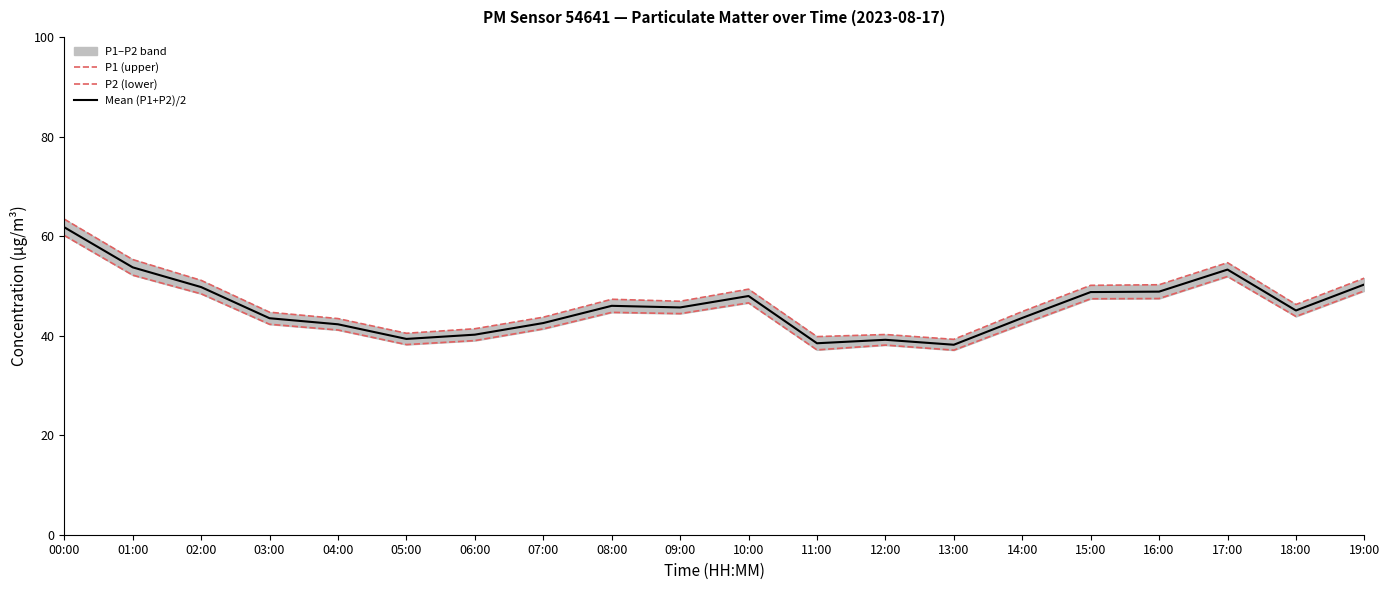

Reading left to right, transcribe all the data shown in this chart.

P1 (upper): 00:00=63.4	01:00=55.3	02:00=51.1	03:00=44.7	04:00=43.4	05:00=40.5	06:00=41.4	07:00=43.7	08:00=47.3	09:00=46.9	10:00=49.3	11:00=39.8	12:00=40.2	13:00=39.2	14:00=44.8	15:00=50.1	16:00=50.2	17:00=54.6	18:00=46.2	19:00=51.5
P2 (lower): 00:00=60.1	01:00=52.1	02:00=48.4	03:00=42.3	04:00=41.1	05:00=38.2	06:00=39.0	07:00=41.4	08:00=44.7	09:00=44.4	10:00=46.6	11:00=37.1	12:00=38.1	13:00=37.1	14:00=42.3	15:00=47.4	16:00=47.5	17:00=51.9	18:00=43.9	19:00=49.0
Mean (P1+P2)/2: 00:00=61.8	01:00=53.7	02:00=49.8	03:00=43.5	04:00=42.3	05:00=39.3	06:00=40.2	07:00=42.5	08:00=46.0	09:00=45.7	10:00=48.0	11:00=38.5	12:00=39.2	13:00=38.2	14:00=43.6	15:00=48.8	16:00=48.8	17:00=53.3	18:00=45.0	19:00=50.3